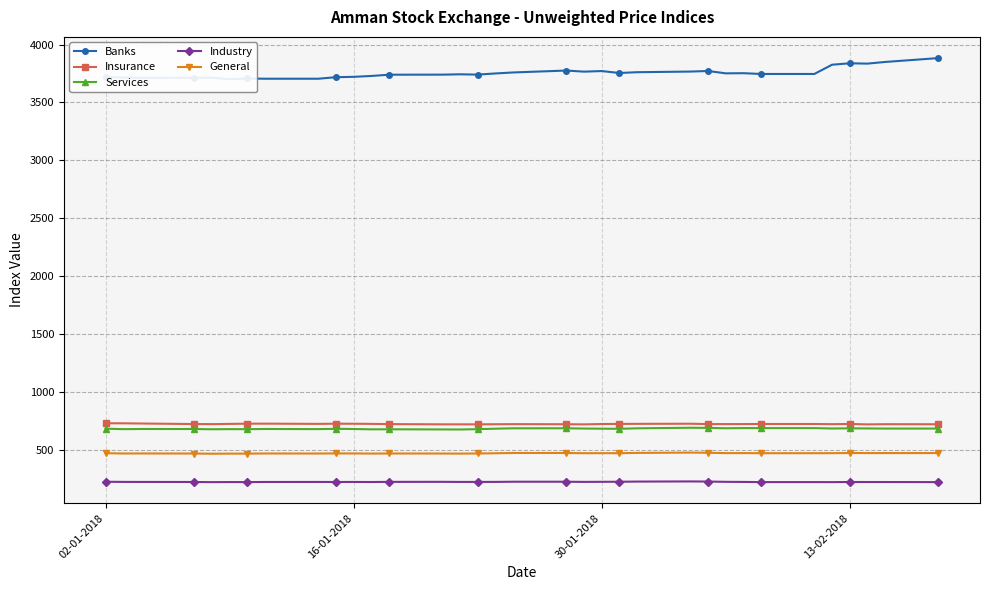

True or false: Insurance and Industry intersect in this chart.

False